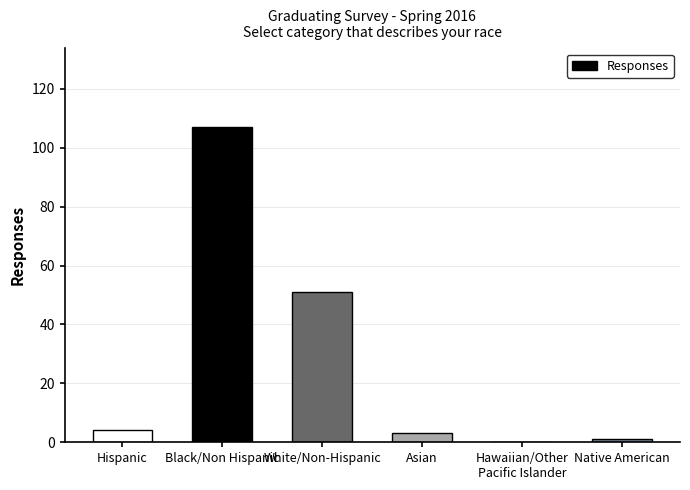

Count the number of categories in the chart.

6